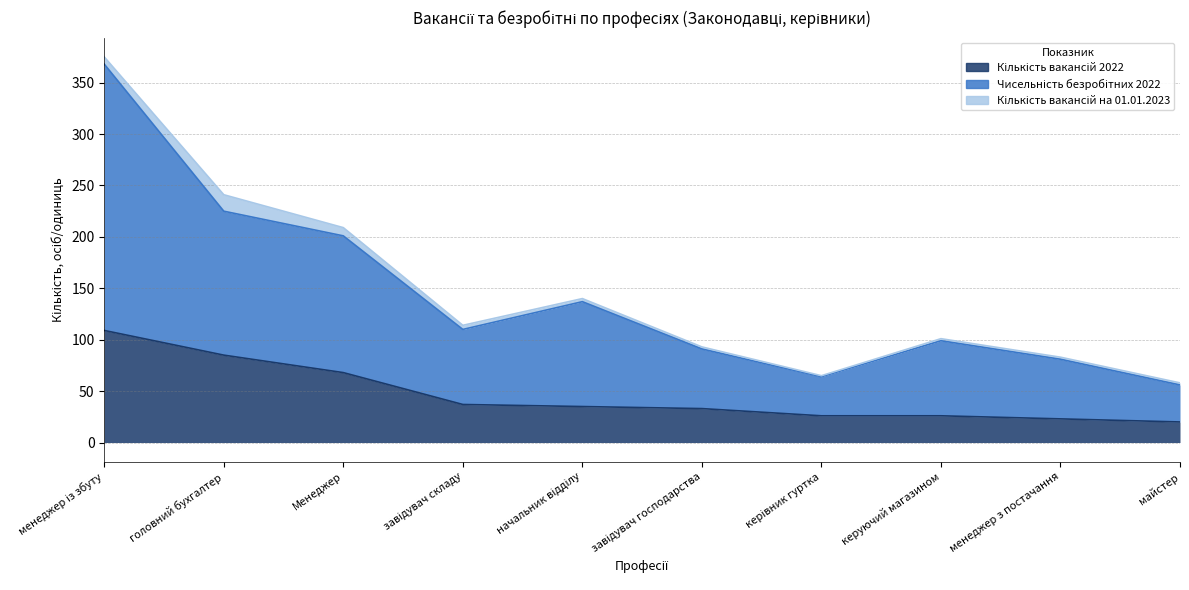

What is the sum of all Кількість вакансій 2022 values?

462